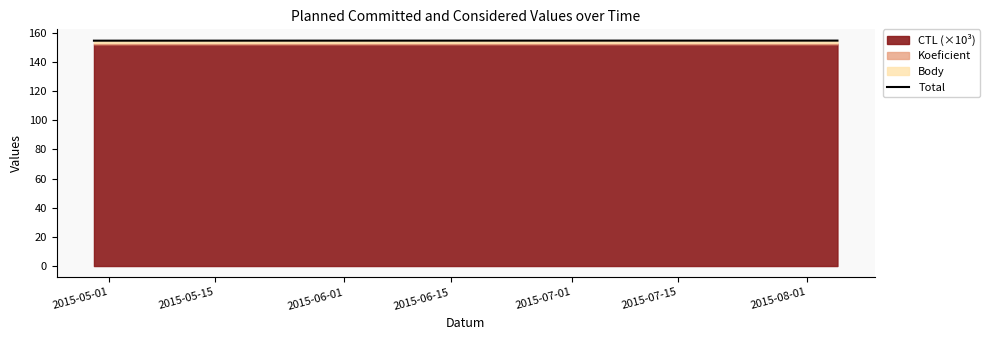

True or false: the data shows 154.6 at 2015-06-01.

True